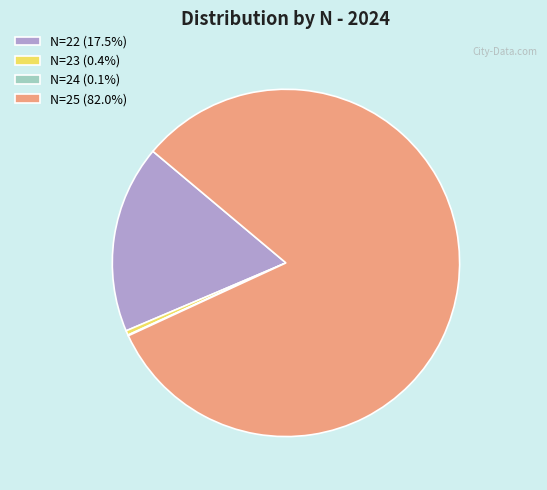

Does N=25 (82.0%) represent more than half of the total?

Yes